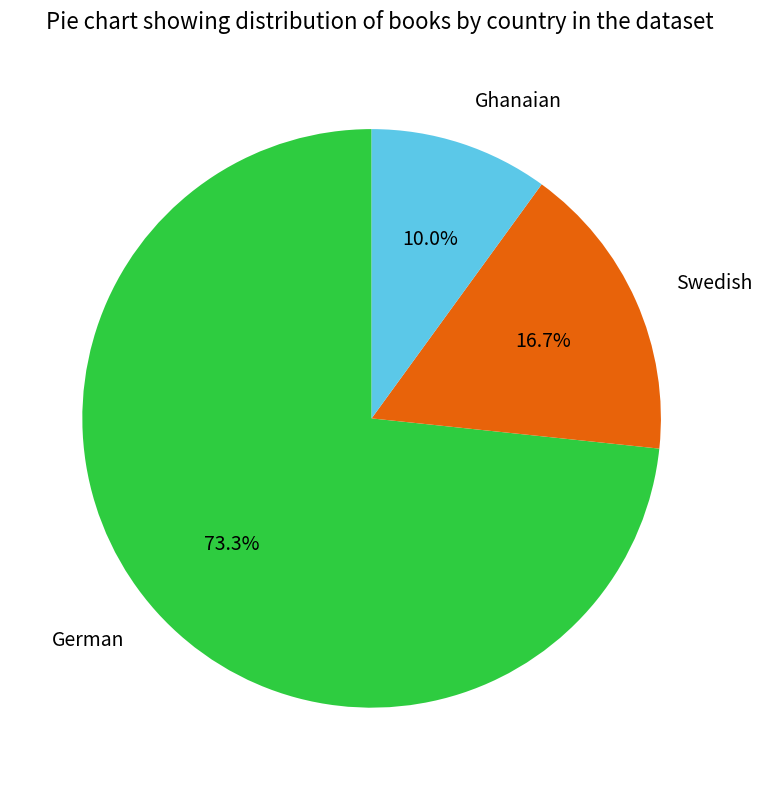

To the nearest percent, what portion does German represent?

73%